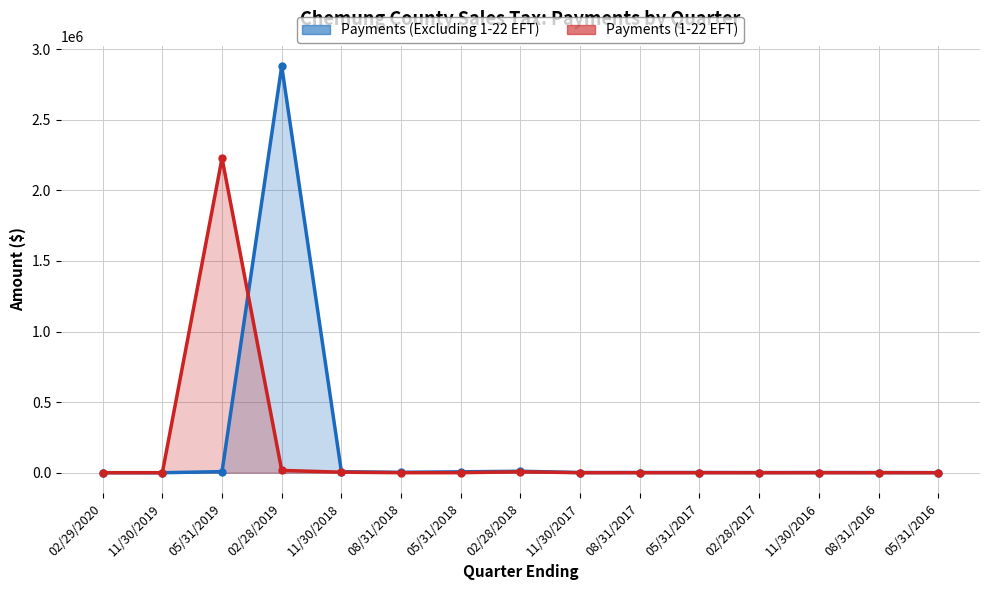

True or false: Payments (1-22 EFT) has a value of 0.0 at 05/31/2016.

True